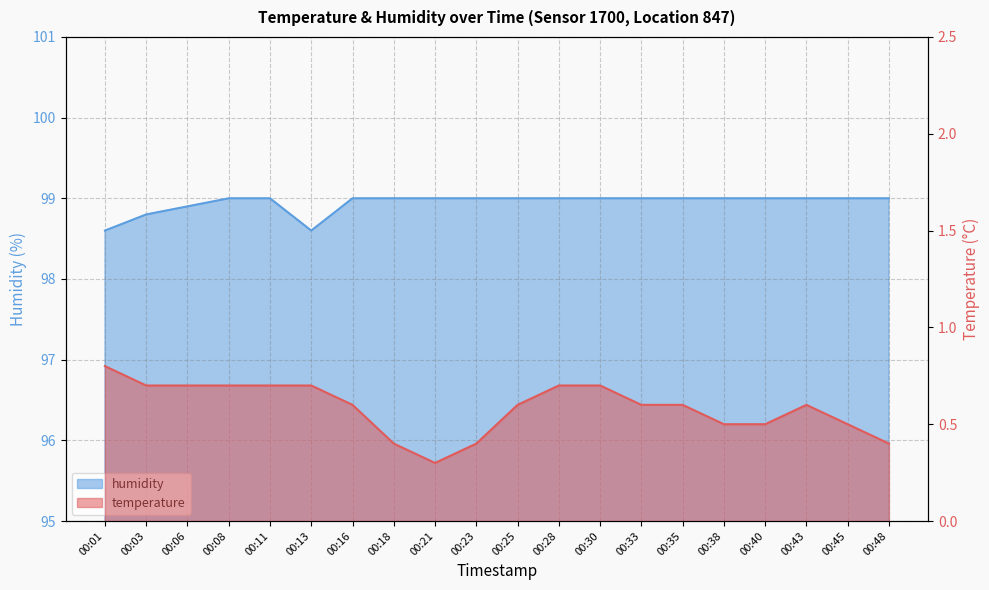

Reading right to left, extract all data points from this chart.

temperature: 00:48=0.4	00:45=0.5	00:43=0.6	00:40=0.5	00:38=0.5	00:35=0.6	00:33=0.6	00:30=0.7	00:28=0.7	00:25=0.6	00:23=0.4	00:21=0.3	00:18=0.4	00:16=0.6	00:13=0.7	00:11=0.7	00:08=0.7	00:06=0.7	00:03=0.7	00:01=0.8
humidity: 00:48=99.0	00:45=99.0	00:43=99.0	00:40=99.0	00:38=99.0	00:35=99.0	00:33=99.0	00:30=99.0	00:28=99.0	00:25=99.0	00:23=99.0	00:21=99.0	00:18=99.0	00:16=99.0	00:13=98.6	00:11=99.0	00:08=99.0	00:06=98.9	00:03=98.8	00:01=98.6